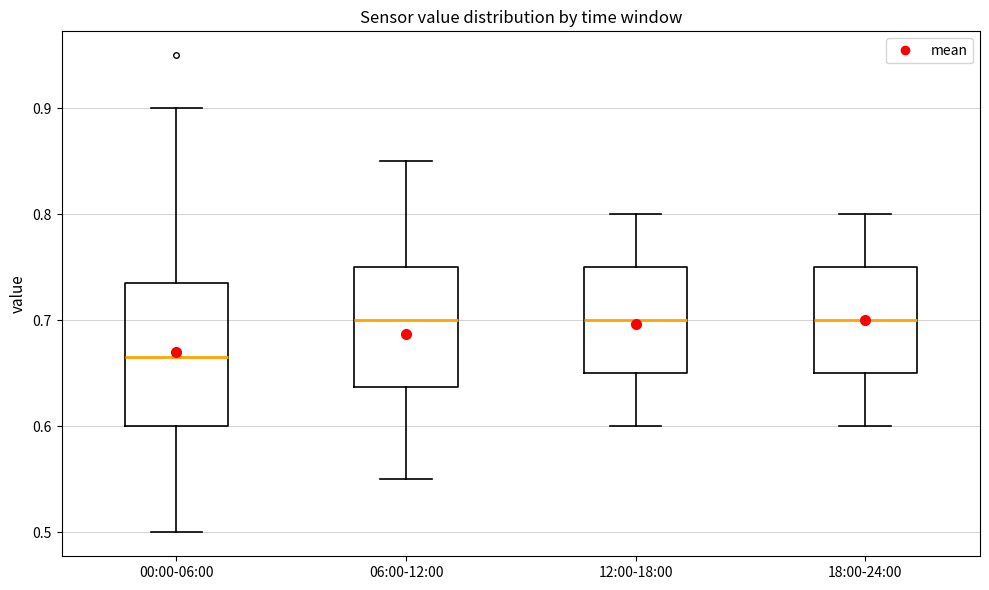

Reading left to right, read every box against the y-axis: the position of its median line, the range the box covers, and the ends of its whiskers. The values are not printed on the chart, so give them approximately, as read against the axis.

00:00-06:00: median 0.67, box 0.60 to 0.74, whiskers 0.50 to 0.90
06:00-12:00: median 0.70, box 0.64 to 0.75, whiskers 0.55 to 0.85
12:00-18:00: median 0.70, box 0.65 to 0.75, whiskers 0.60 to 0.80
18:00-24:00: median 0.70, box 0.65 to 0.75, whiskers 0.60 to 0.80